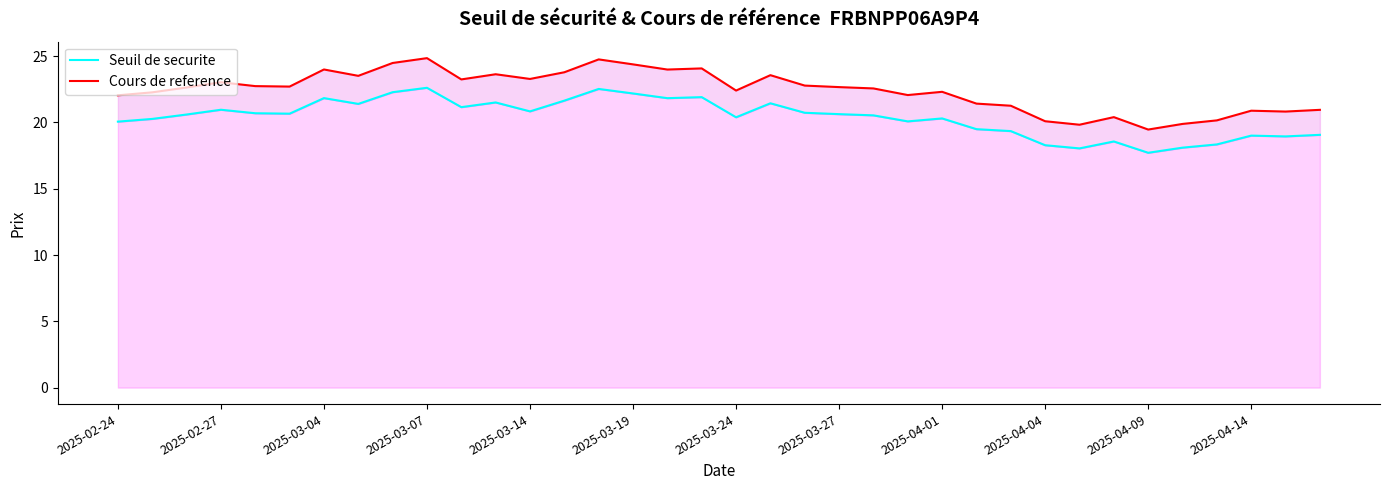

What is the value of the Cours de reference point at the 4th from the left?

23.0